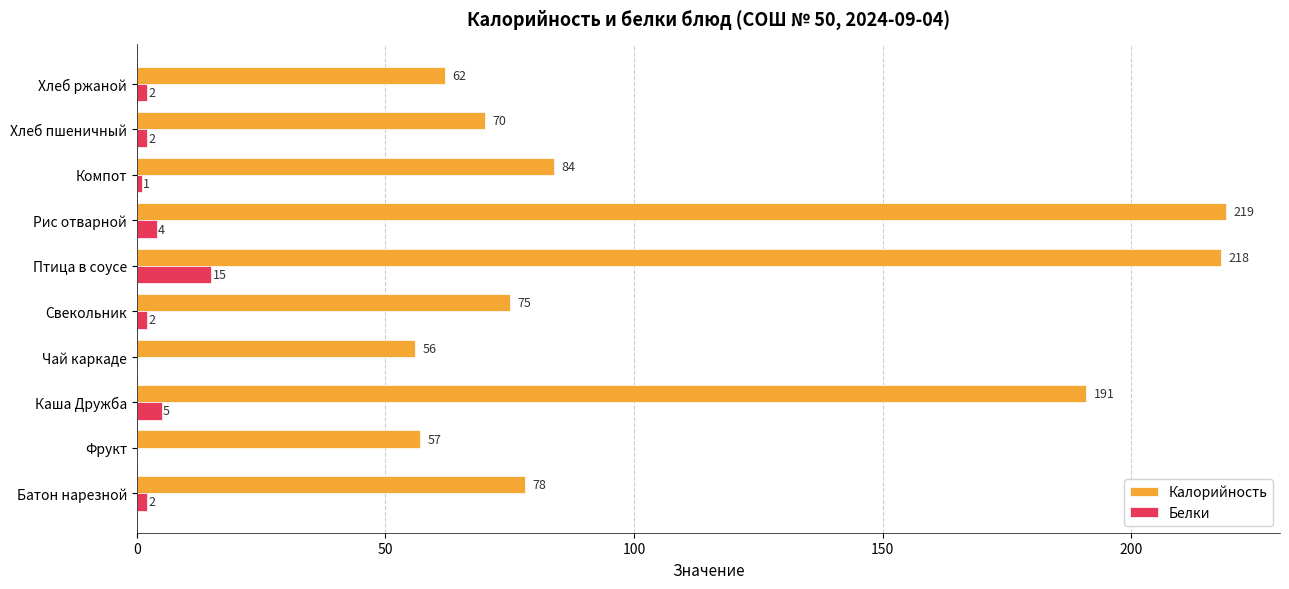

The value of Белки at Хлеб пшеничный is 2. True or false?

True